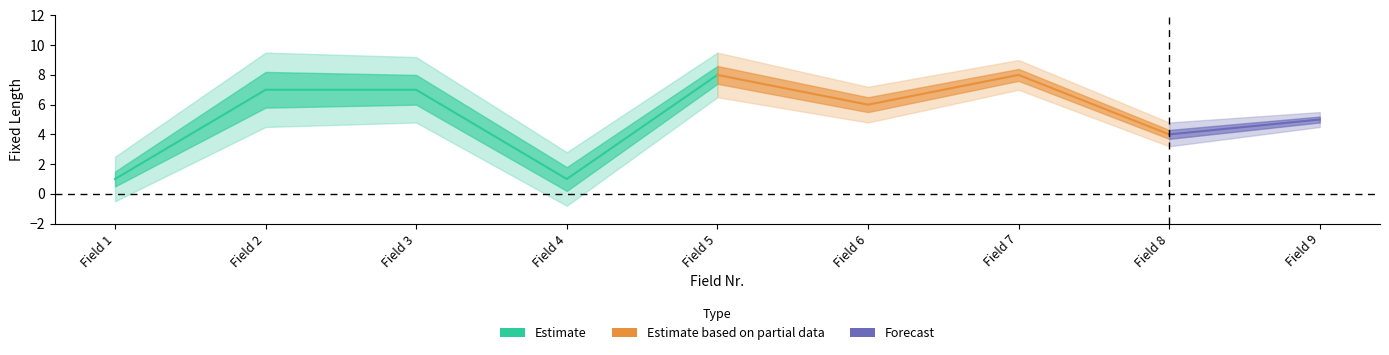

What is the total value across all series at 7?

8